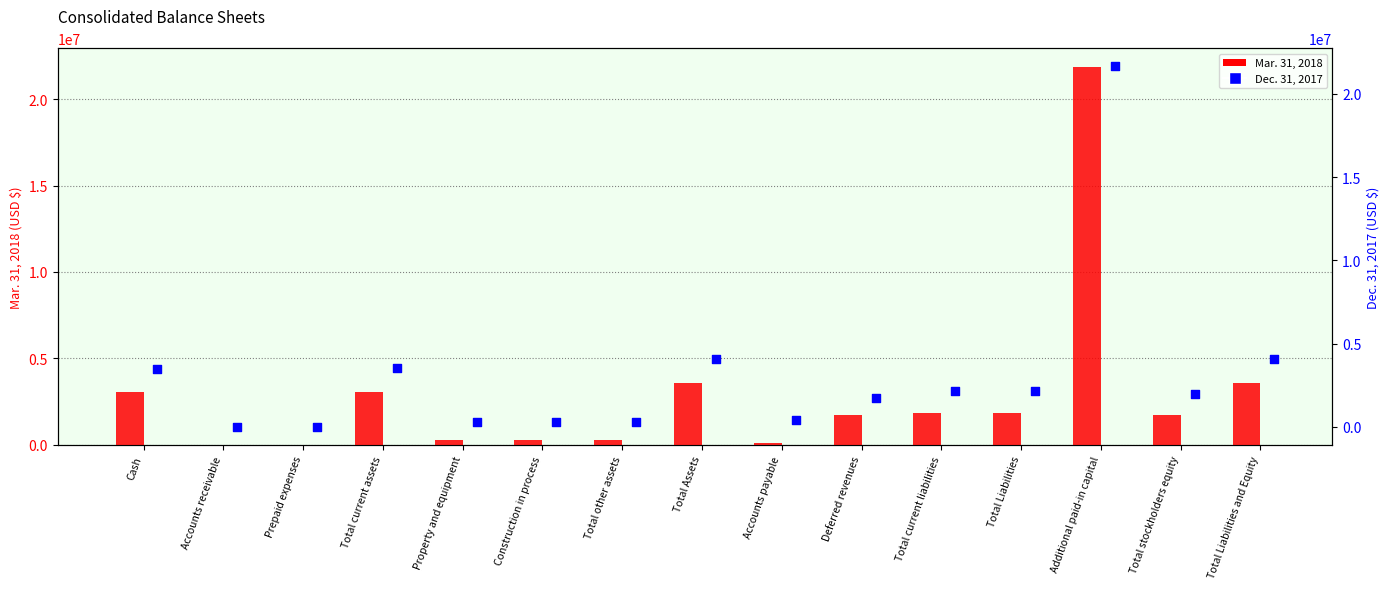

What is the total value across all series at Total Liabilities?

3992121